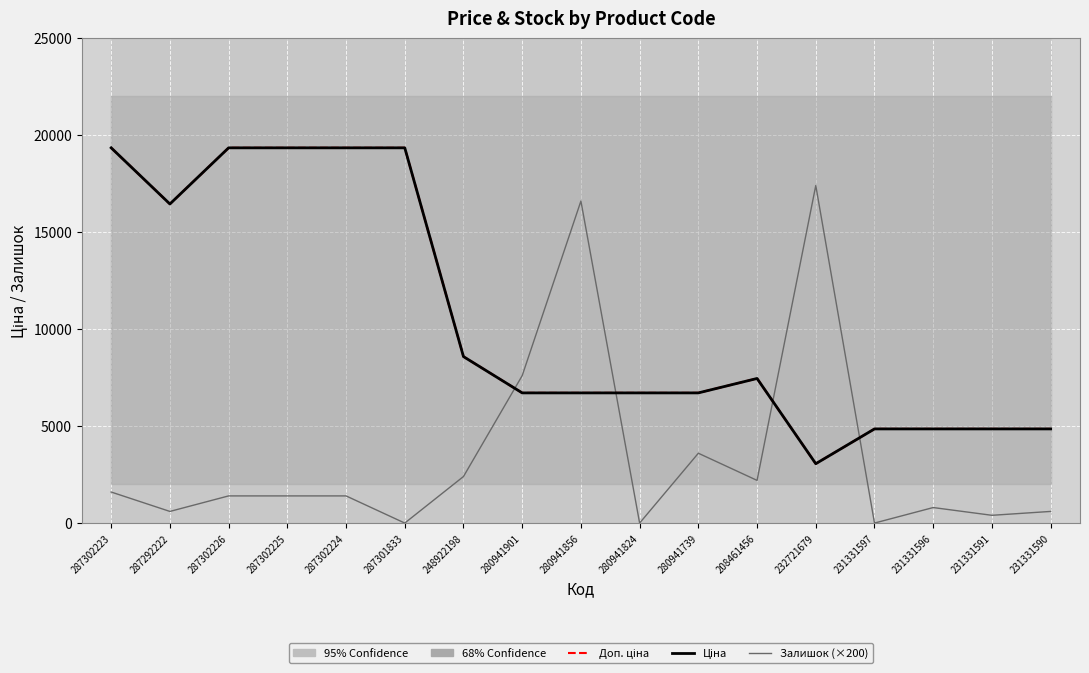

Between 248922198 and 231331590, which series saw the biggest shift?

Доп. ціна